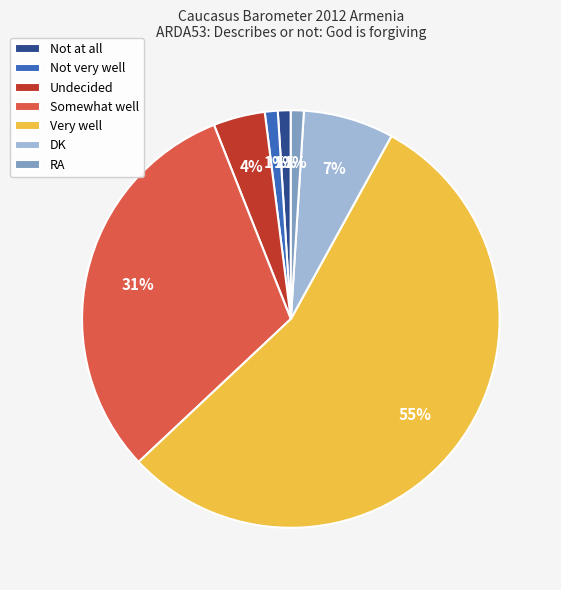

Do Undecided and Not very well together represent more than half of the pie?

No